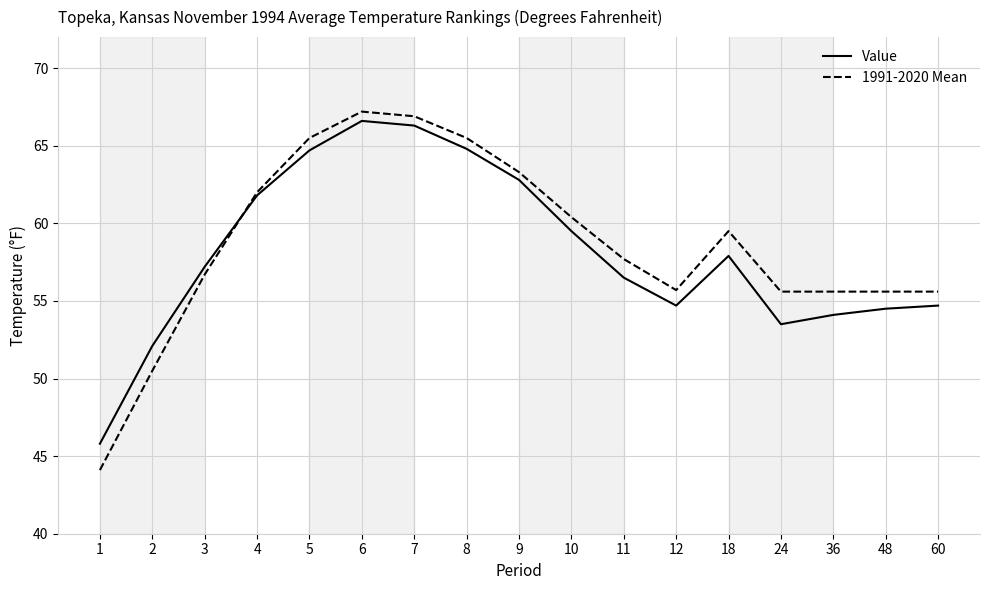

True or false: 1991-2020 Mean and Value cross at least once.

True